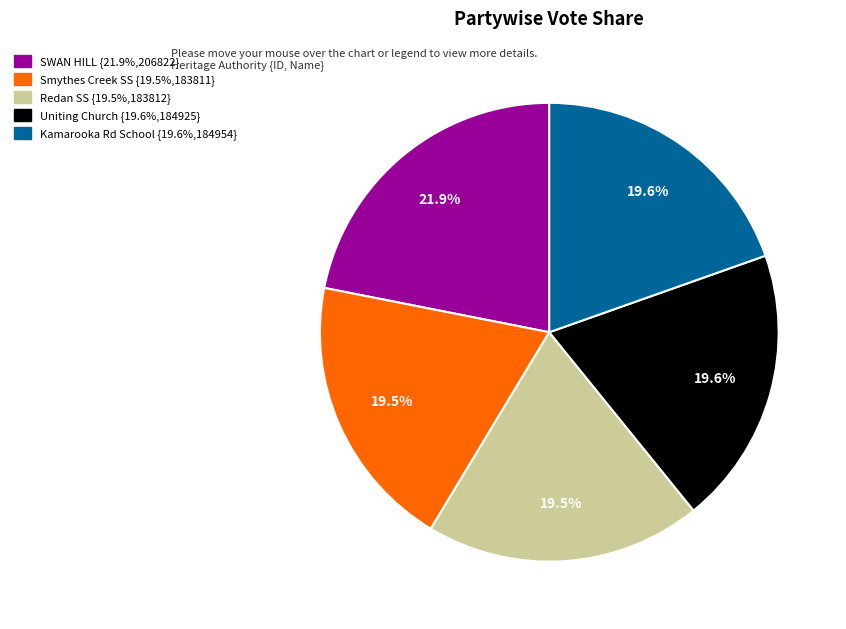

Does any single category account for the majority?

No